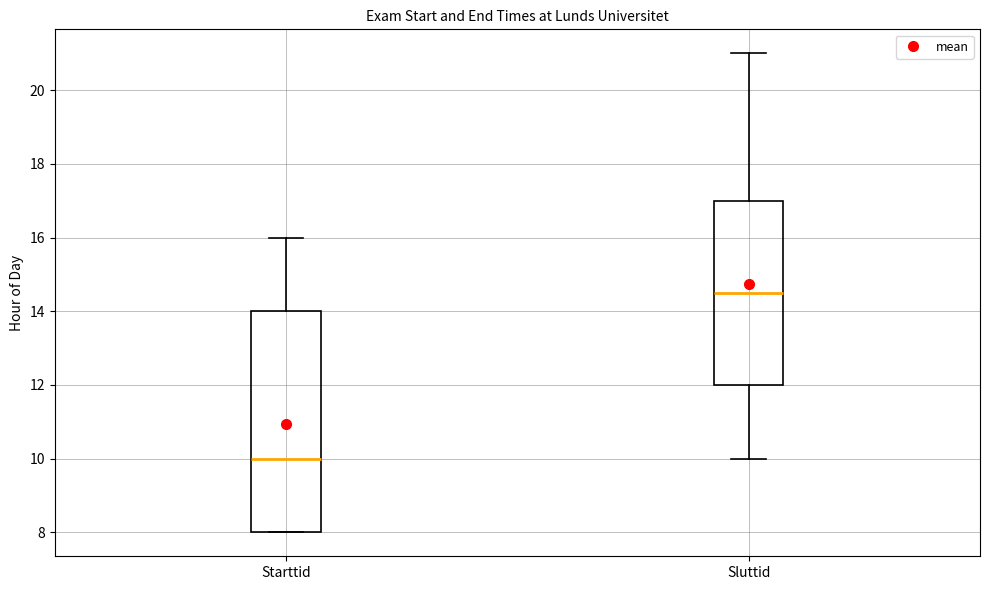

Which box's median line is the highest?

Sluttid